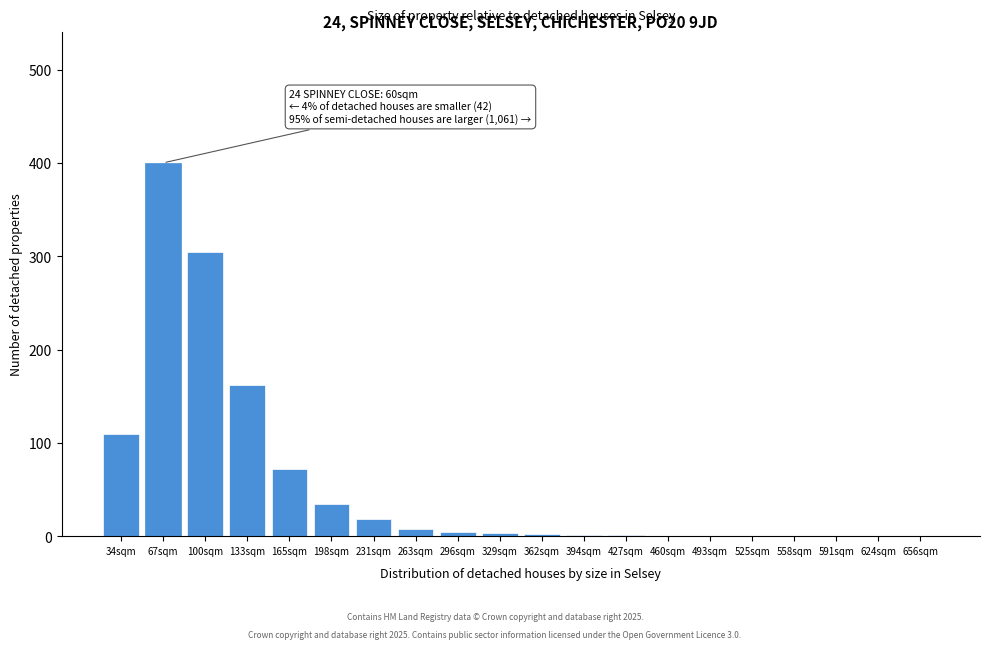

What is the sum of all values?

1122